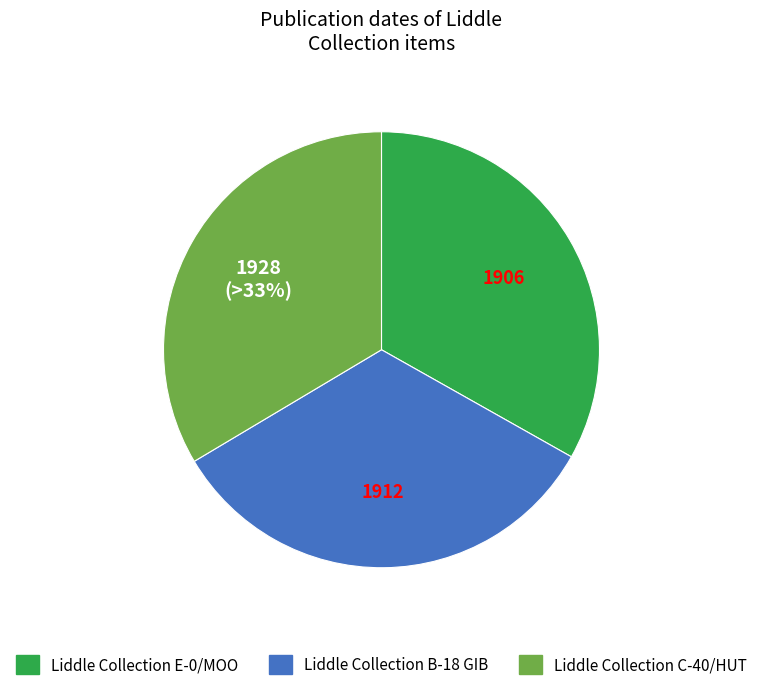

Count the number of slices in the pie.

3